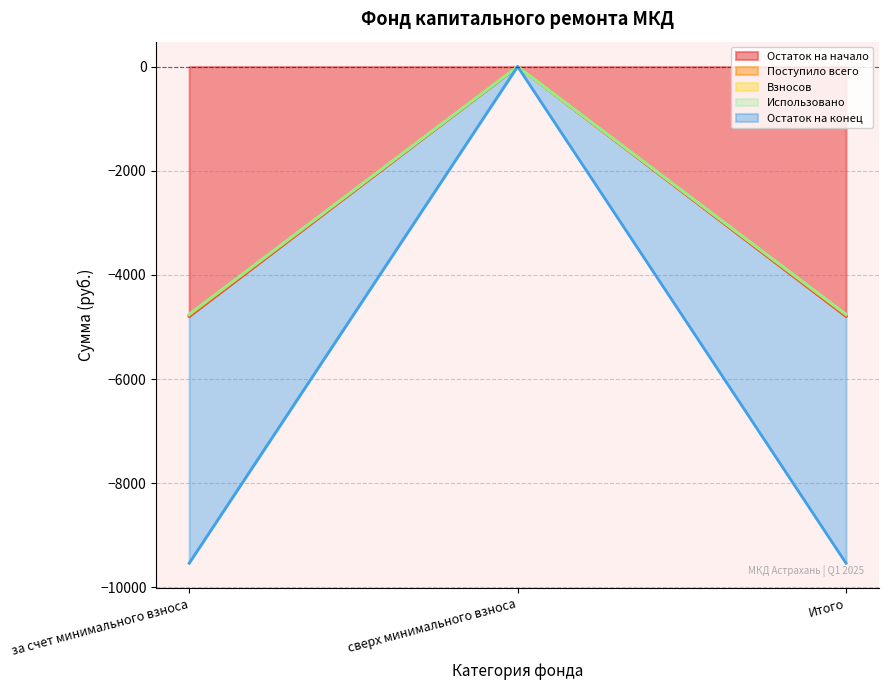

The Остаток на начало series shows 0.0 at сверх минимального взноса. True or false?

True